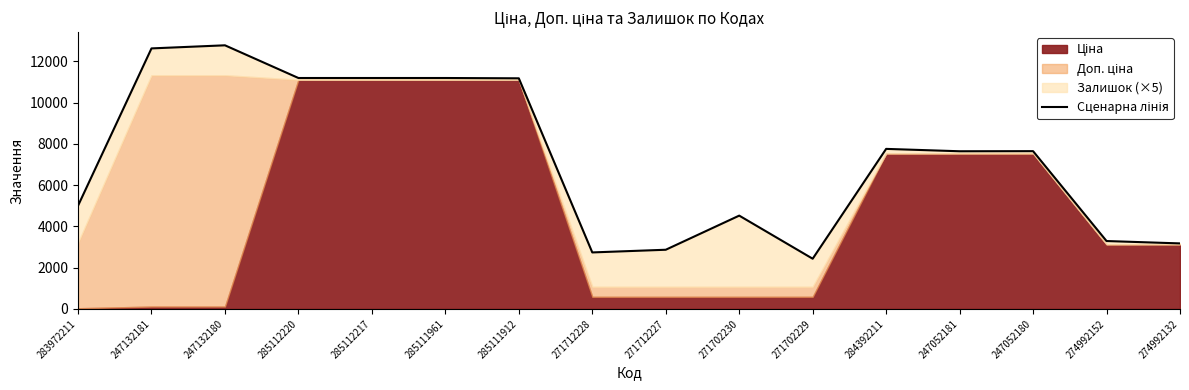

Where is the data nearest to the value 7609?

247052181